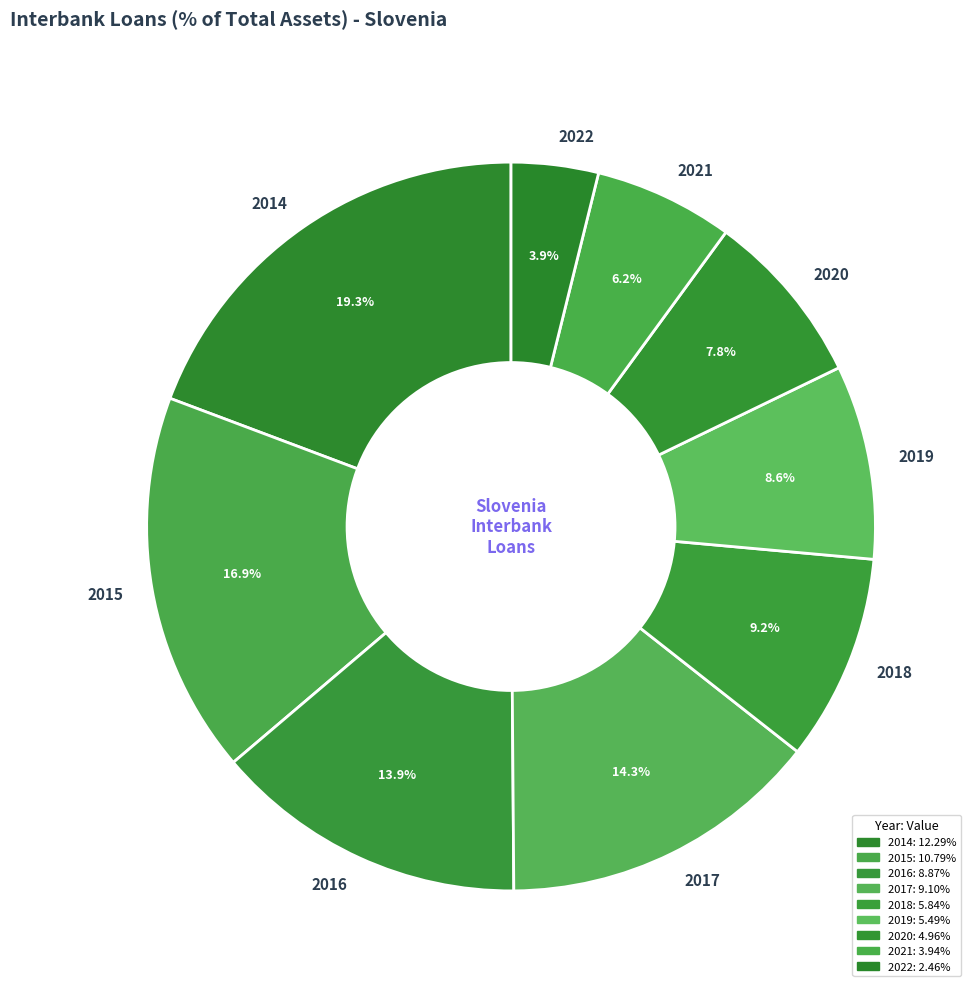

Which category has the smallest portion of the pie?

2022